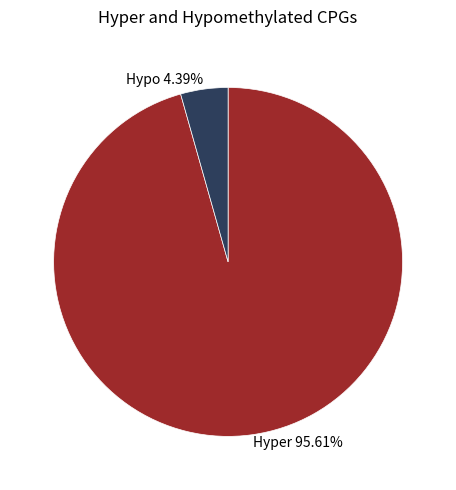

Combined, do Hypo 4.39% and Hyper 95.61% account for over 50%?

Yes